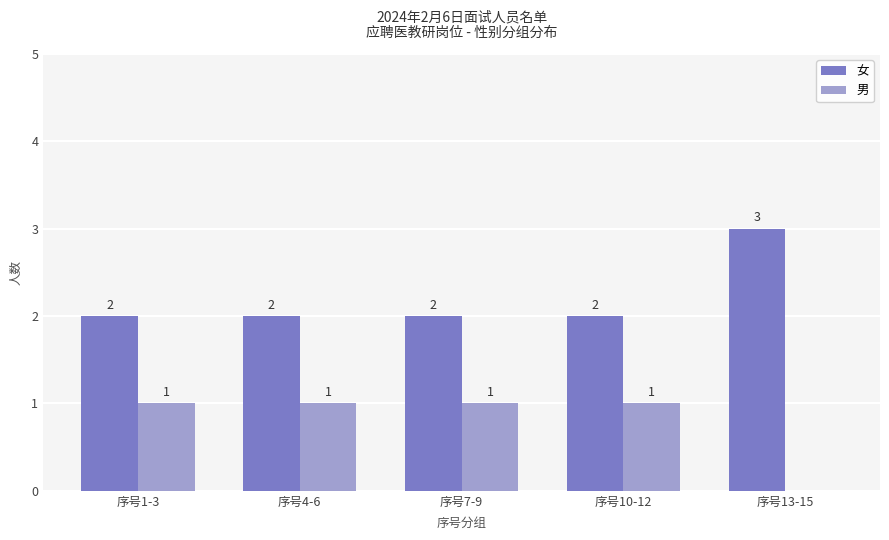

The 女 series shows 3 at 序号10-12. True or false?

False